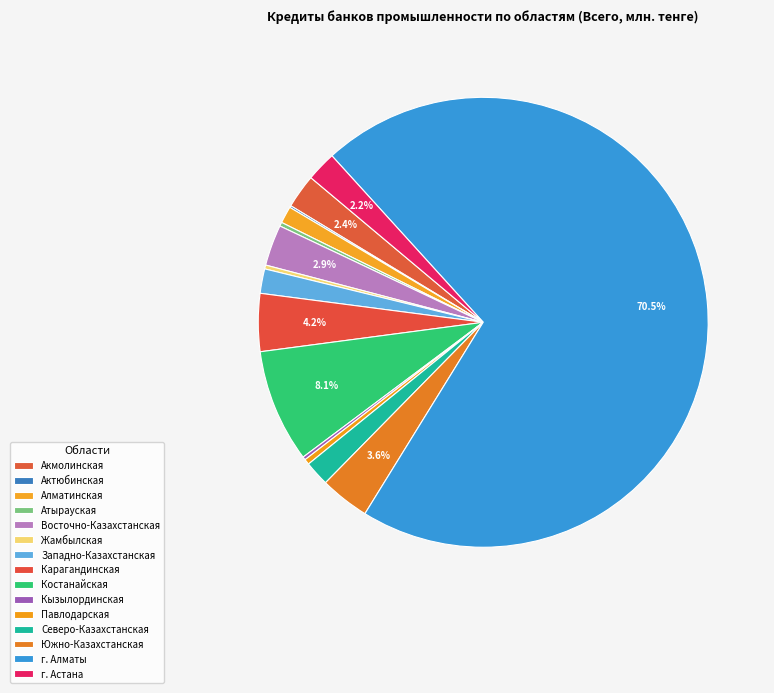

How many slices are in this pie chart?

15